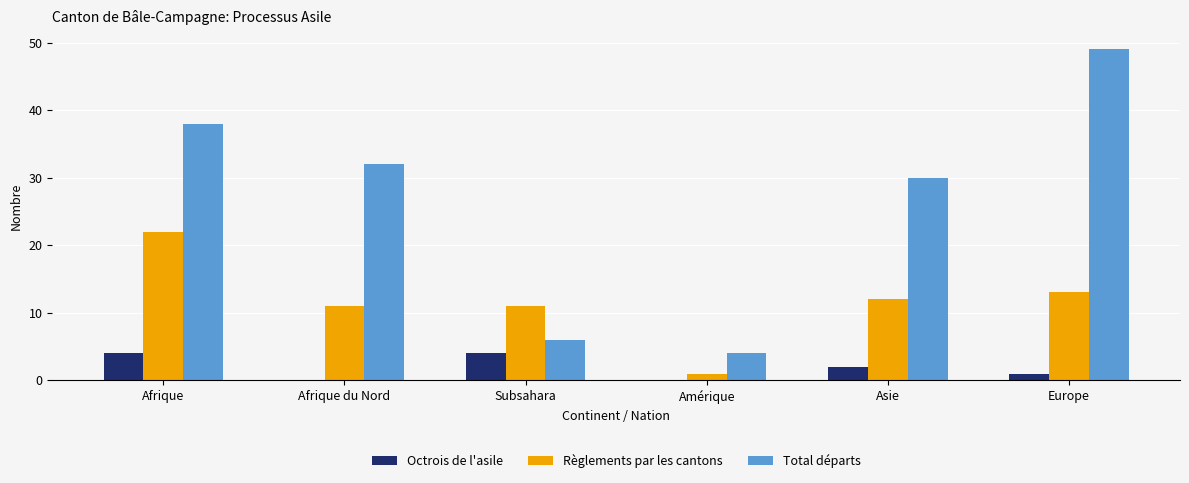

Which series has the largest range (max minus min)?

Total départs